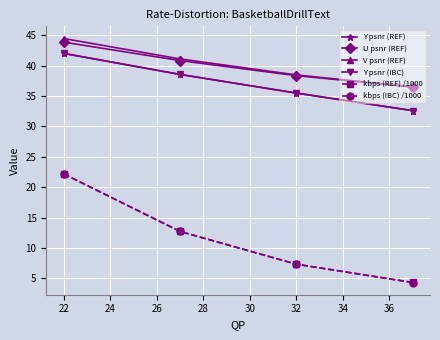

At how many categories does at least one series exceed 19?

4